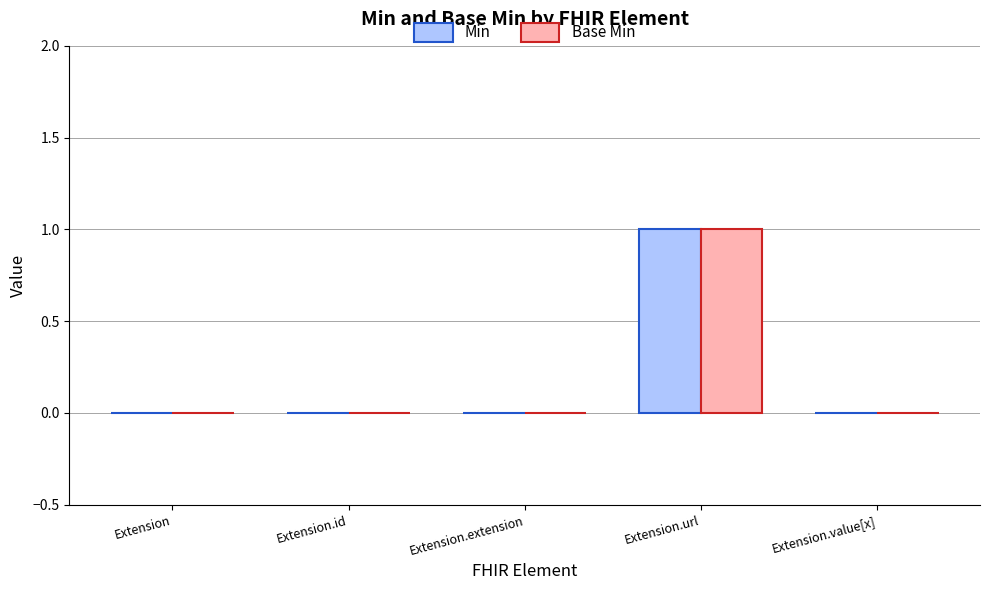

Reading right to left, list all the values displayed in this chart.

Min: 0	1	0	0	0
Base Min: 0	1	0	0	0